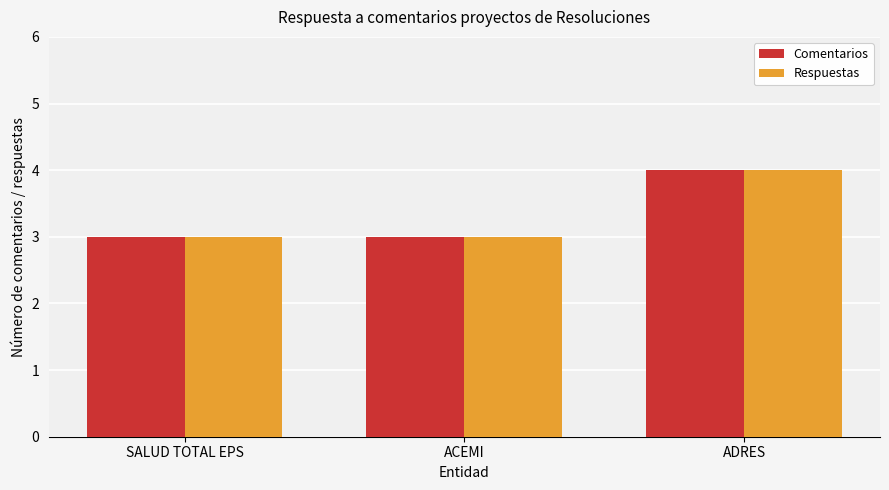

What is the maximum value shown in the chart?

4